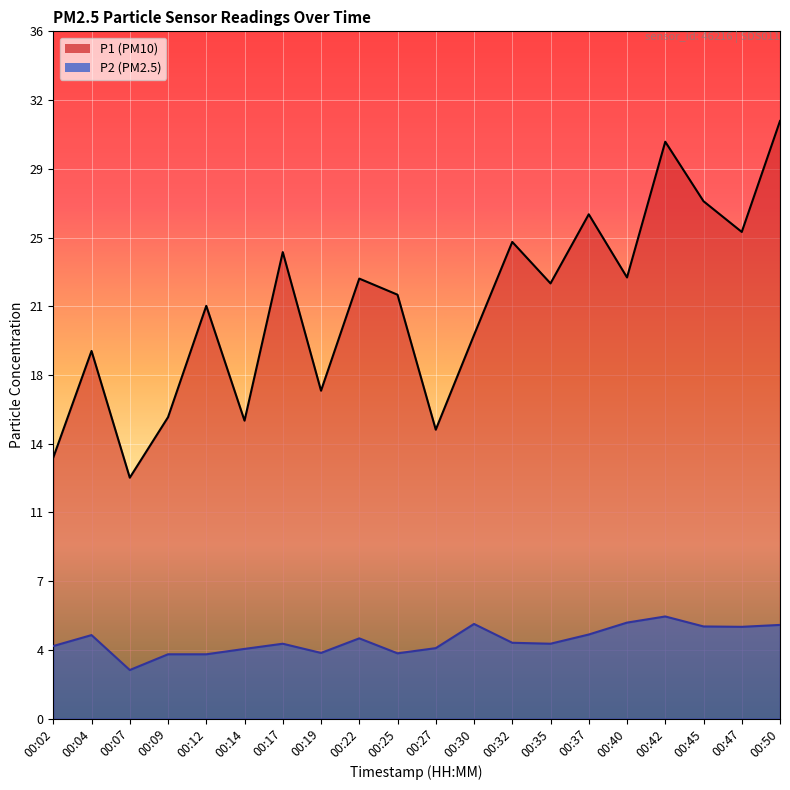

List the series in order of their overall mean, lowest first.

P2, P1